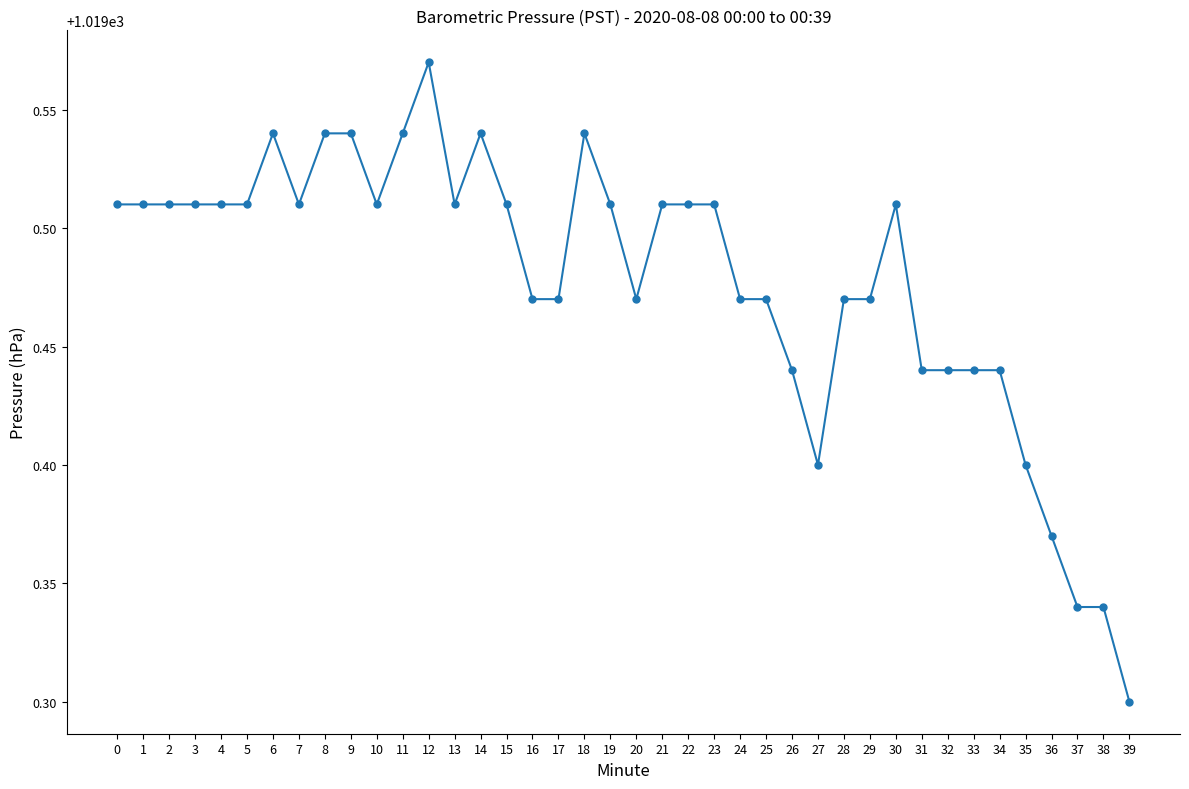

How many categories are shown in the chart?

40